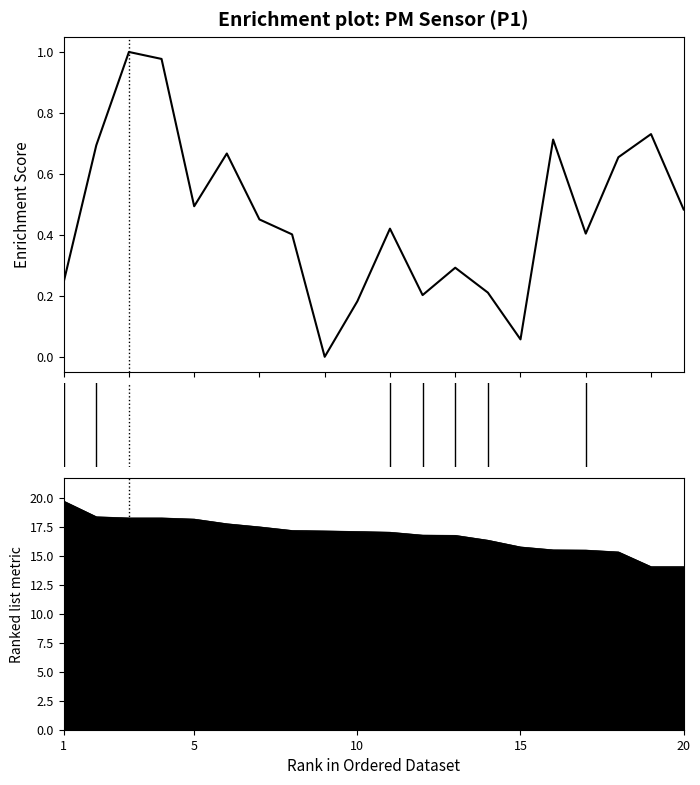

Between 16 and 15, which is larger?

15